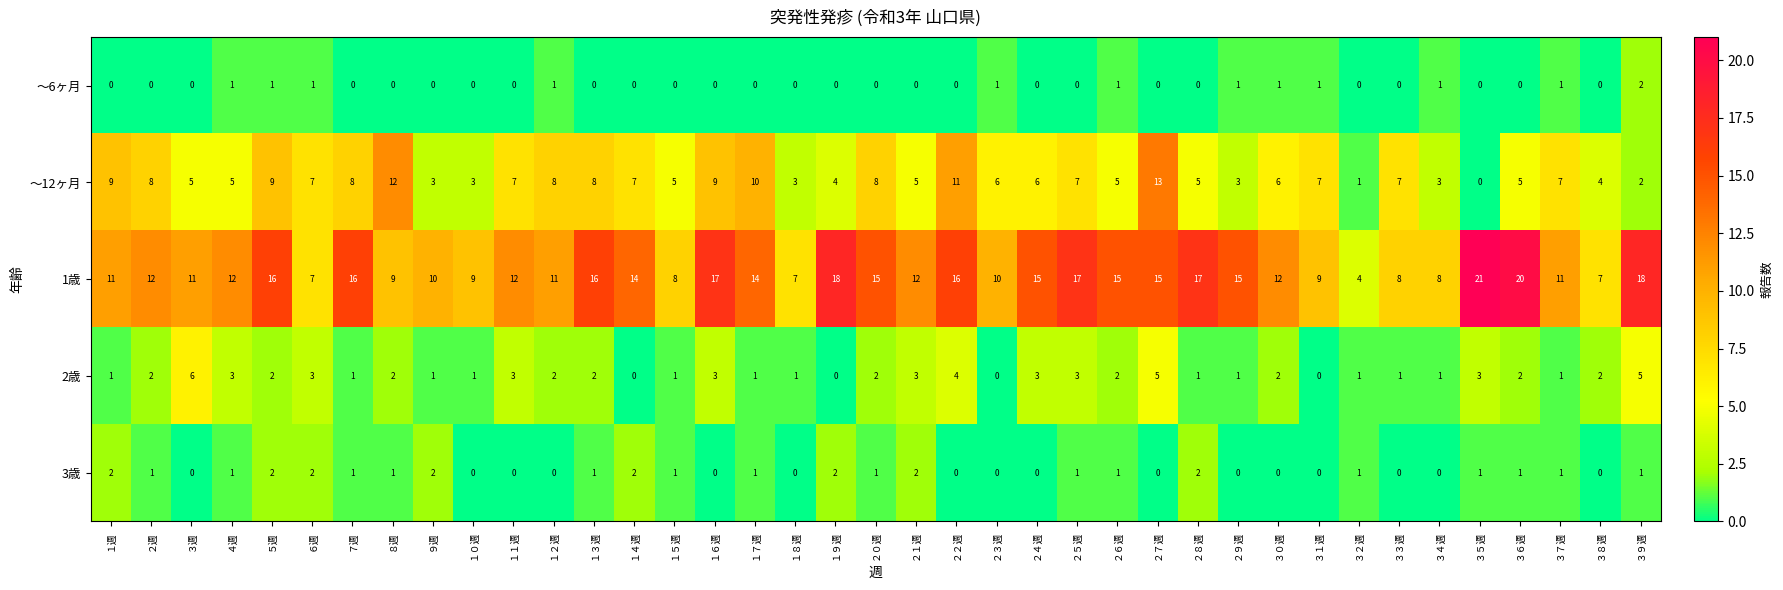

At which category is the sum across all series the highest?

２７週